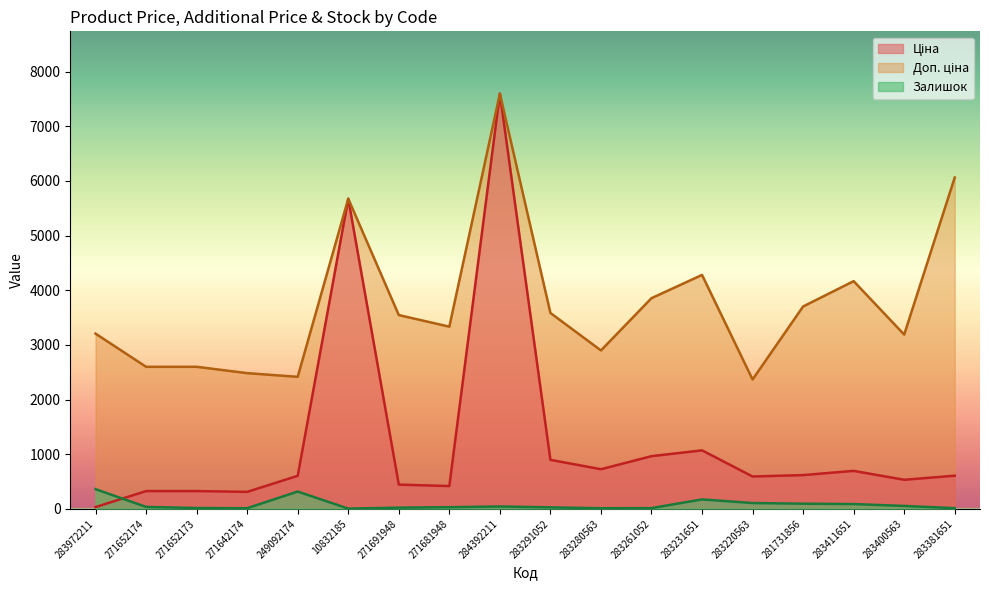

Which category has the lowest value across all series?

10832185